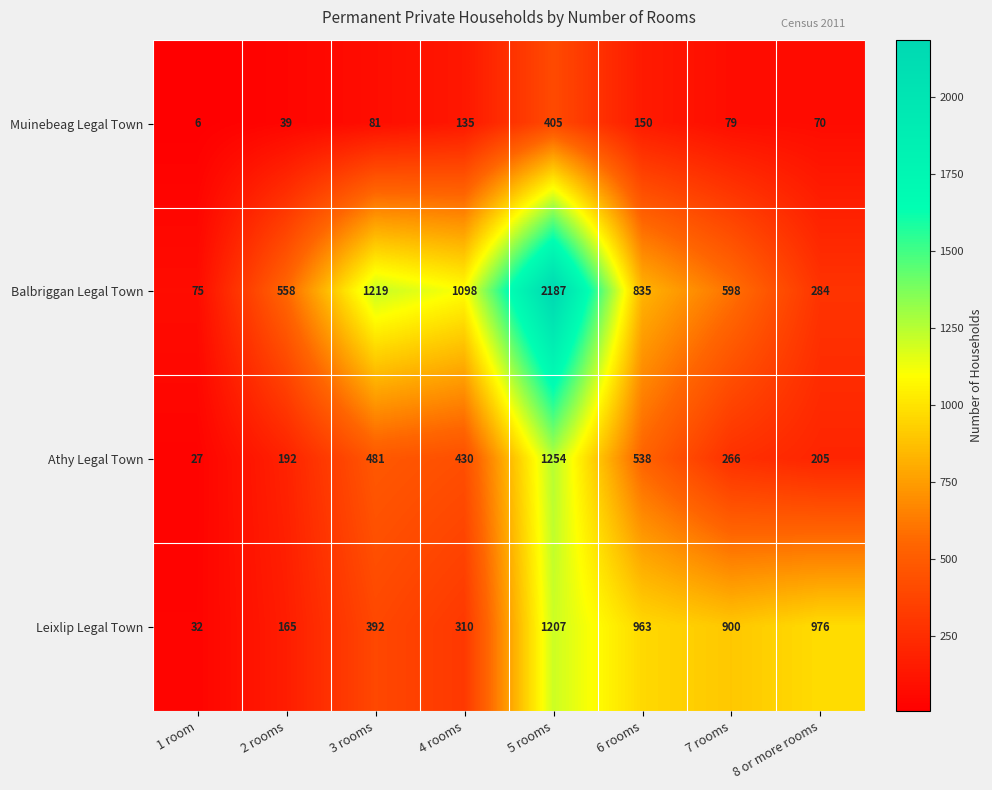

What is the average value of the Balbriggan Legal Town series?

857